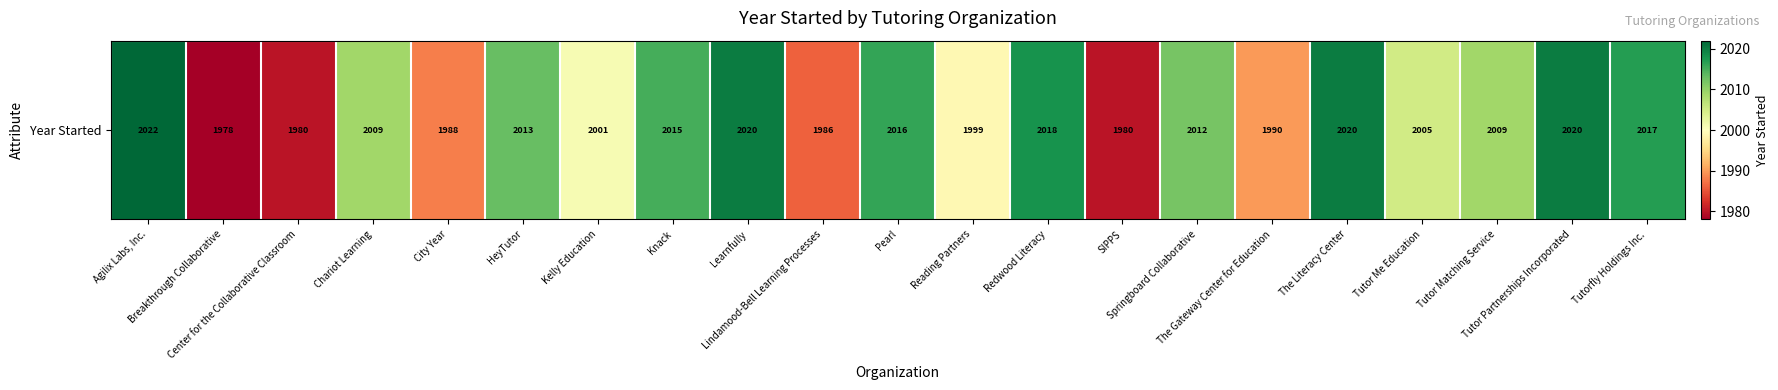

True or false: the data shows 1988 at City Year.

True